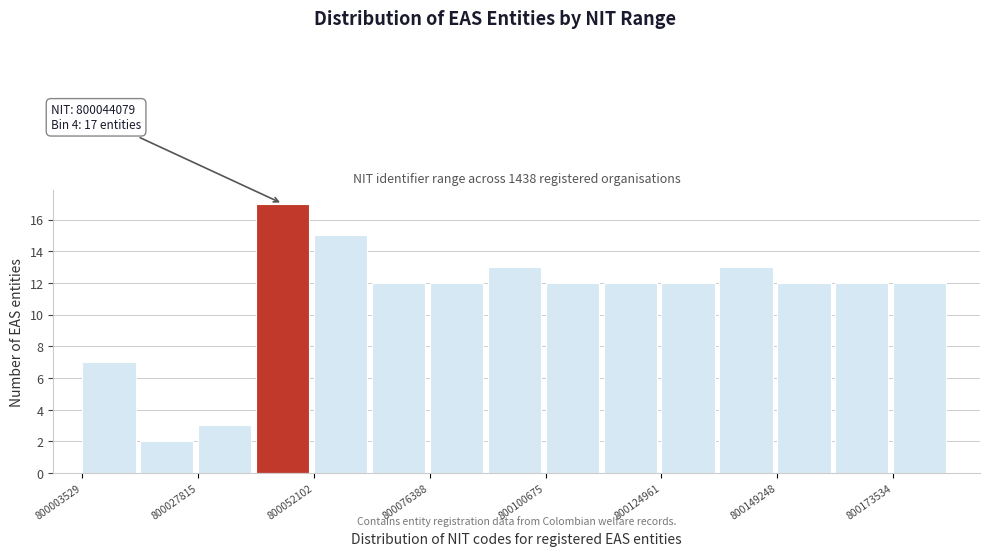

Around what value on the x-axis is the tallest bar? Give the approximate position of its centre, as read against the axis.

800045000